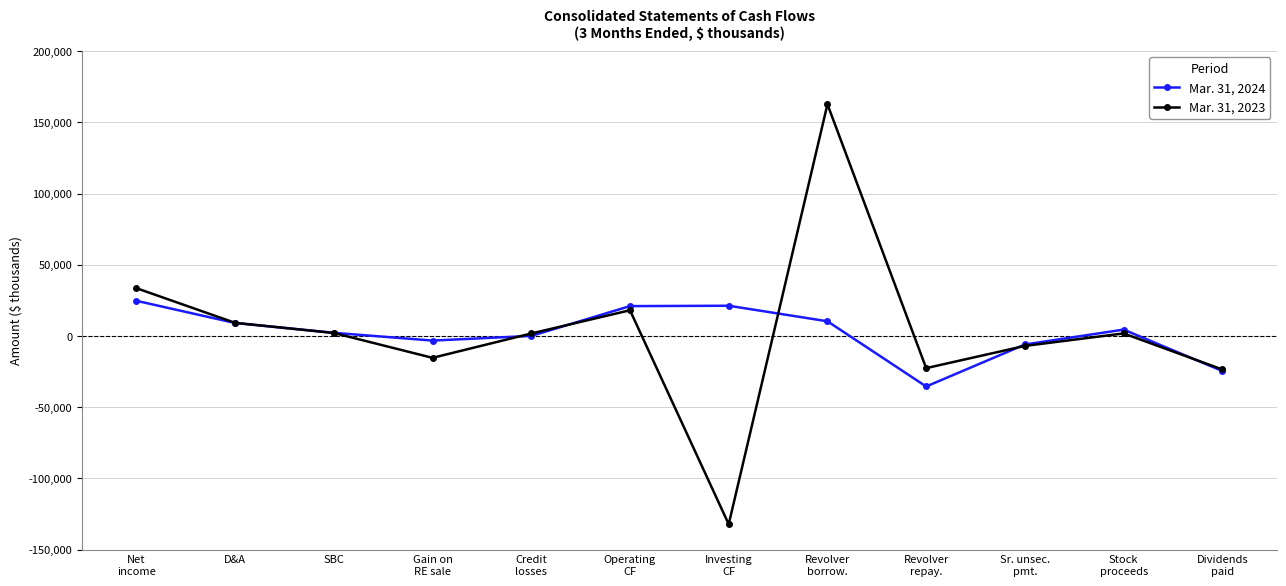

Is it true that Mar. 31, 2023 equals 9210 at D&A?

True